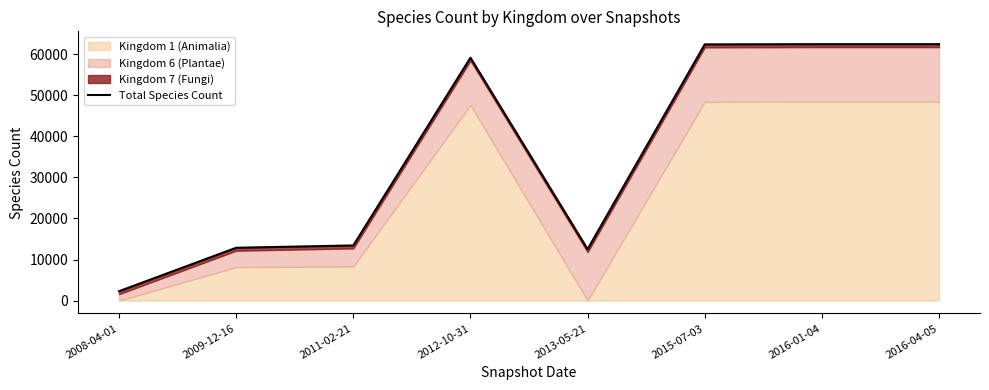

Reading left to right, extract all data points from this chart.

2287	12859	13421	59106	12520	62338	62396	62394